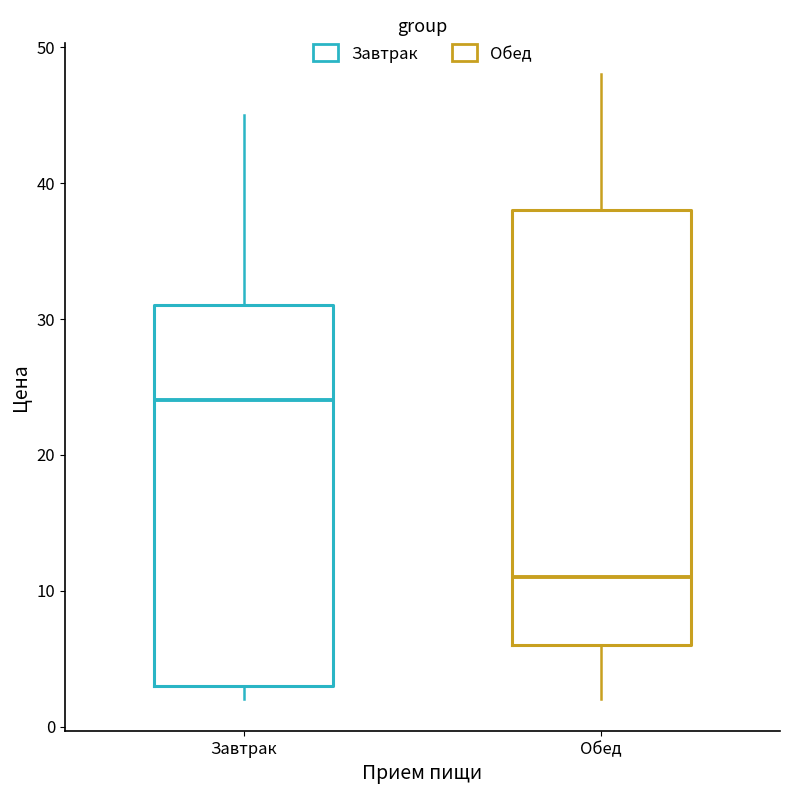

Which box's median line is the highest?

Завтрак